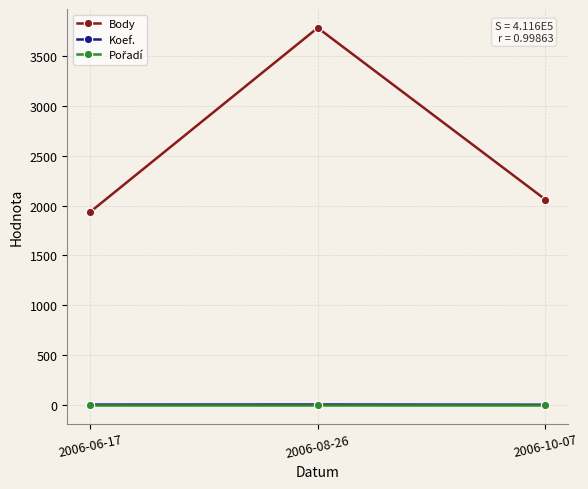

Count the number of categories in the chart.

3